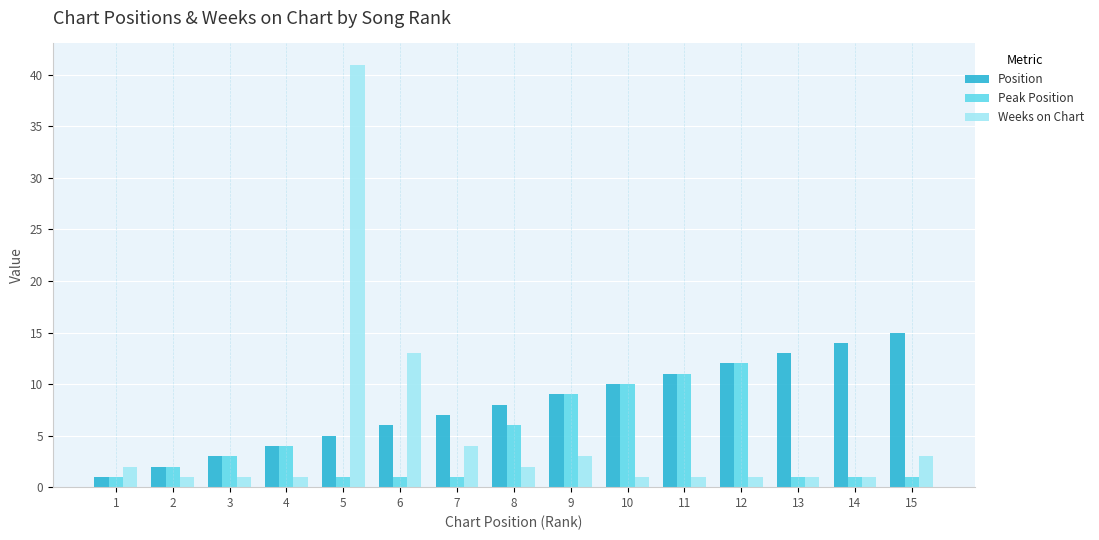

Is it true that Peak Position equals 1 at 3?

False